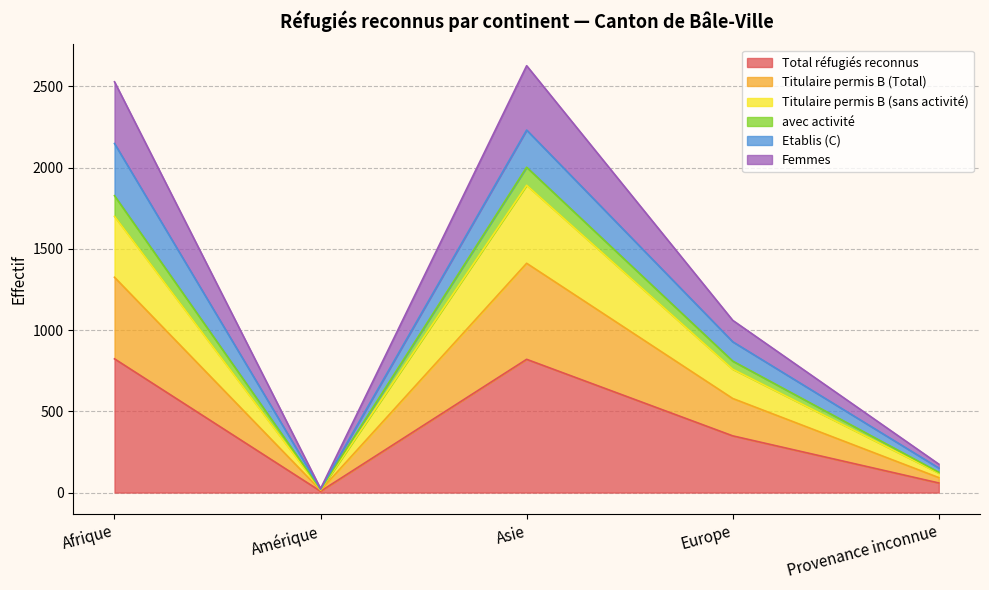

At which category is the sum across all series the highest?

Asie